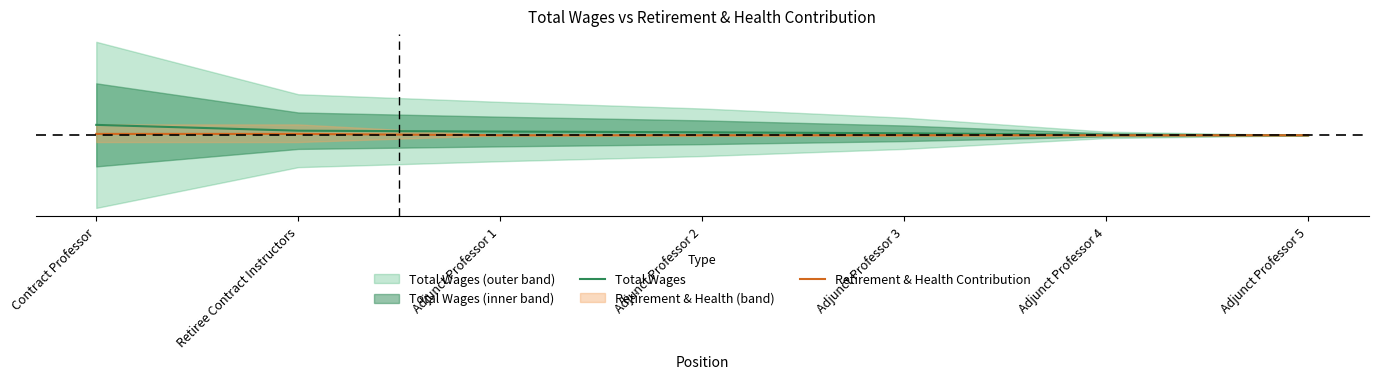

Between Adjunct Professor 3 and Retiree Contract Instructors, which is larger?

Retiree Contract Instructors